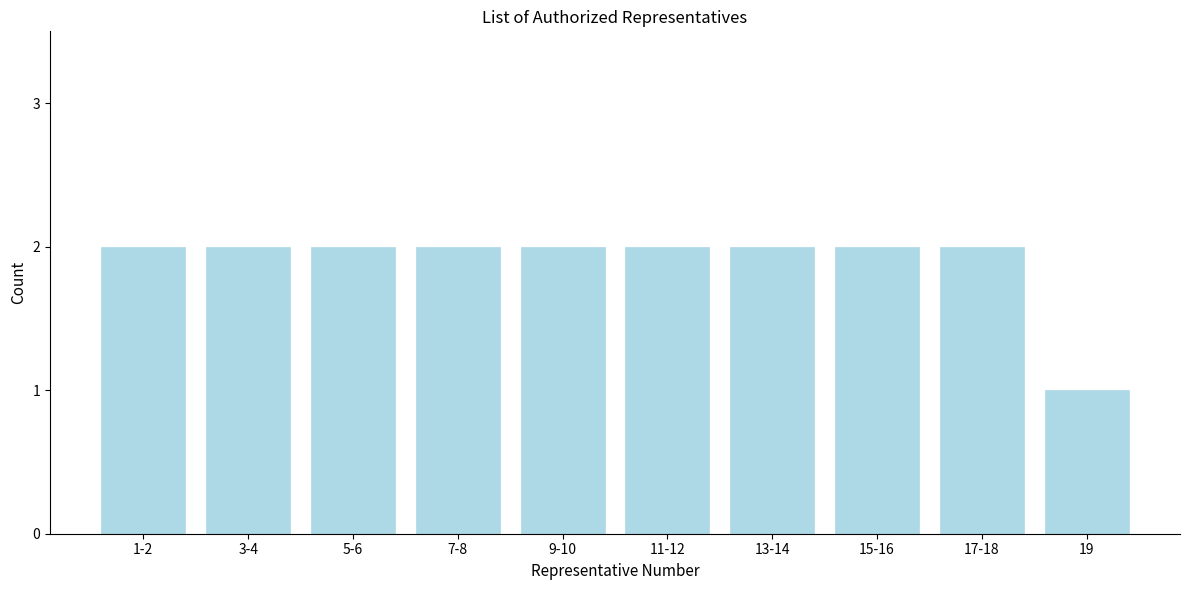

Reading left to right, list all the values displayed in this chart.

1-2=2	3-4=2	5-6=2	7-8=2	9-10=2	11-12=2	13-14=2	15-16=2	17-18=2	19=1